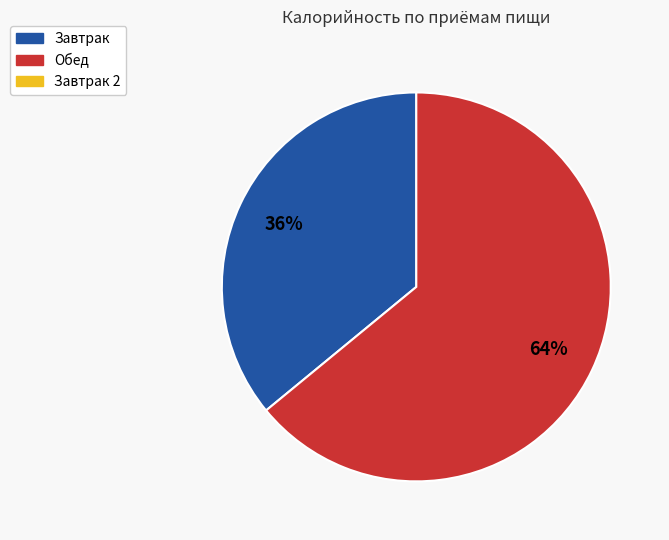

Is there a majority slice in this chart?

Yes